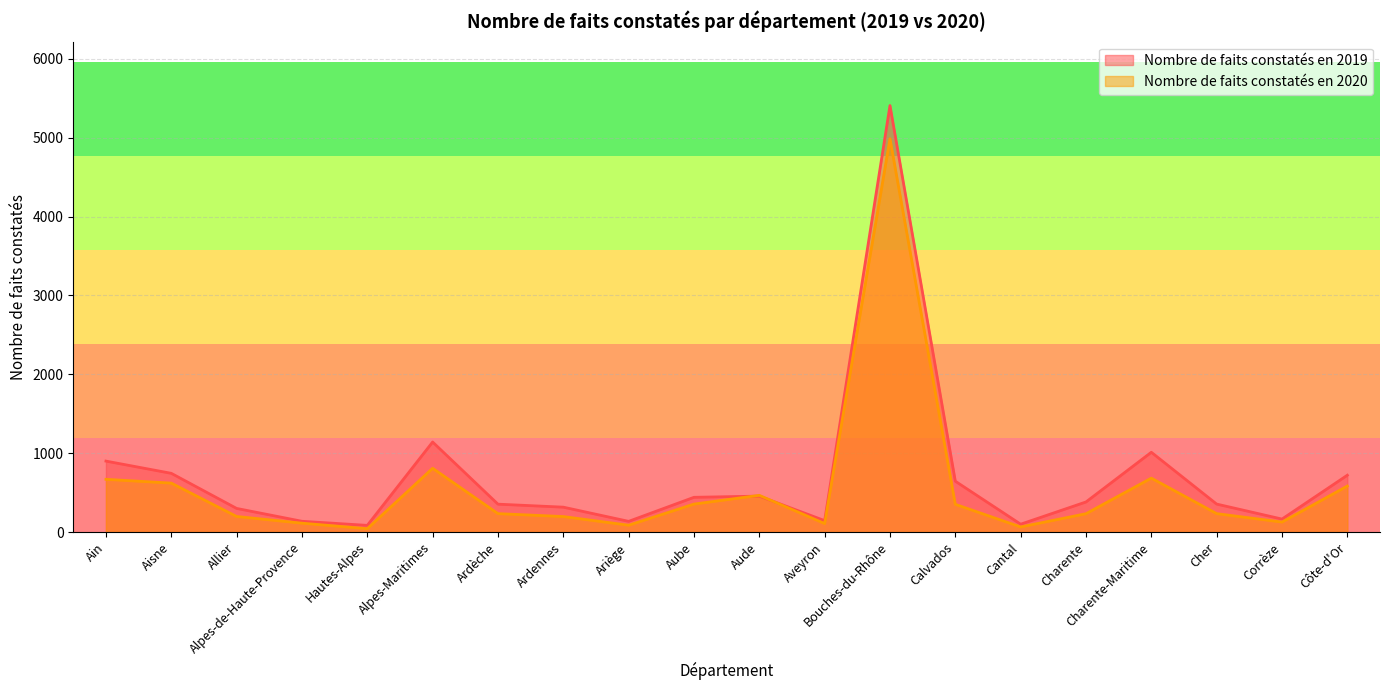

The Nombre de faits constatés en 2020 series shows 233 at Ardèche. True or false?

True